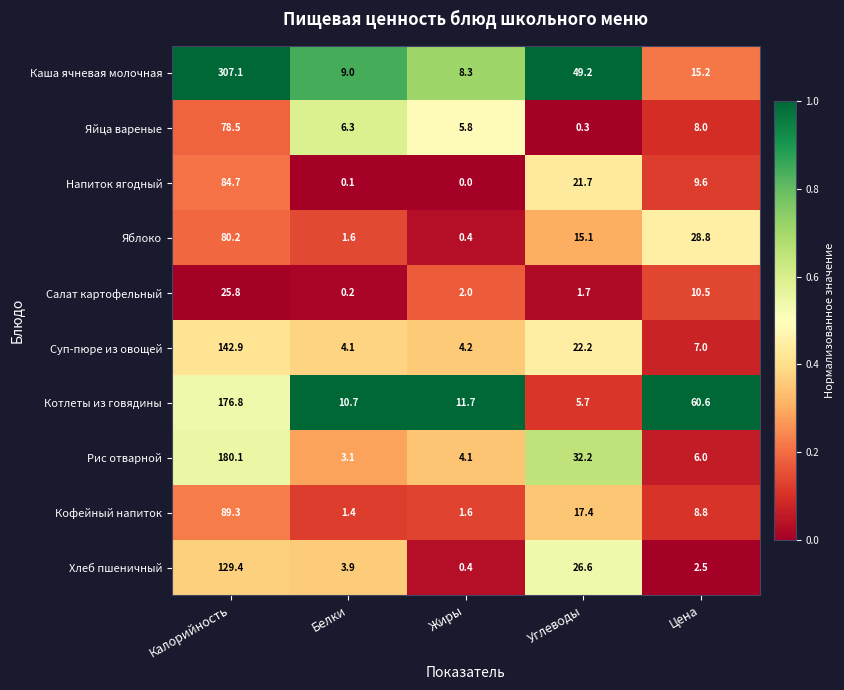

Where is Яблоко nearest to the value 40?

Цена